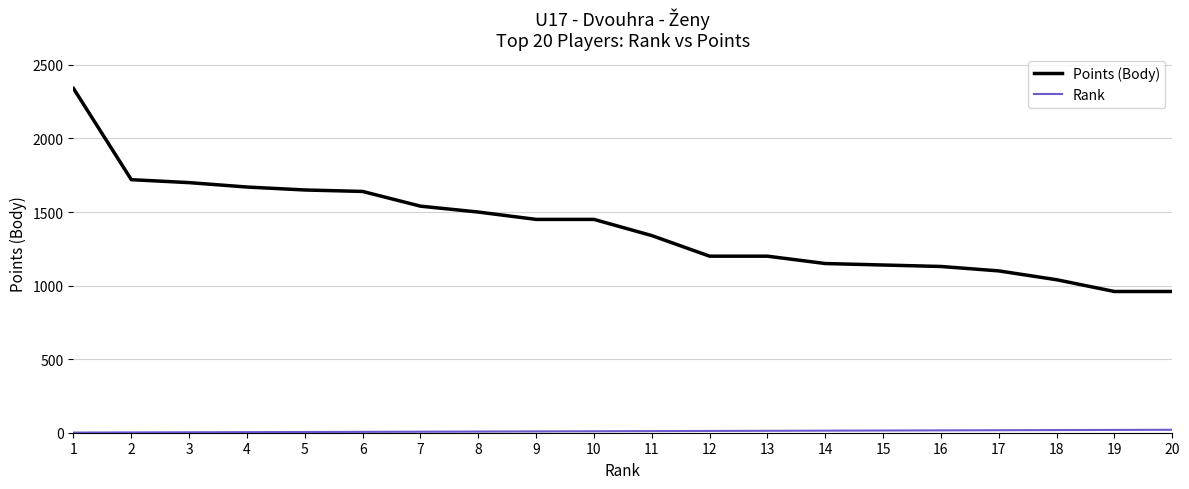

What is the greatest value displayed?

2340